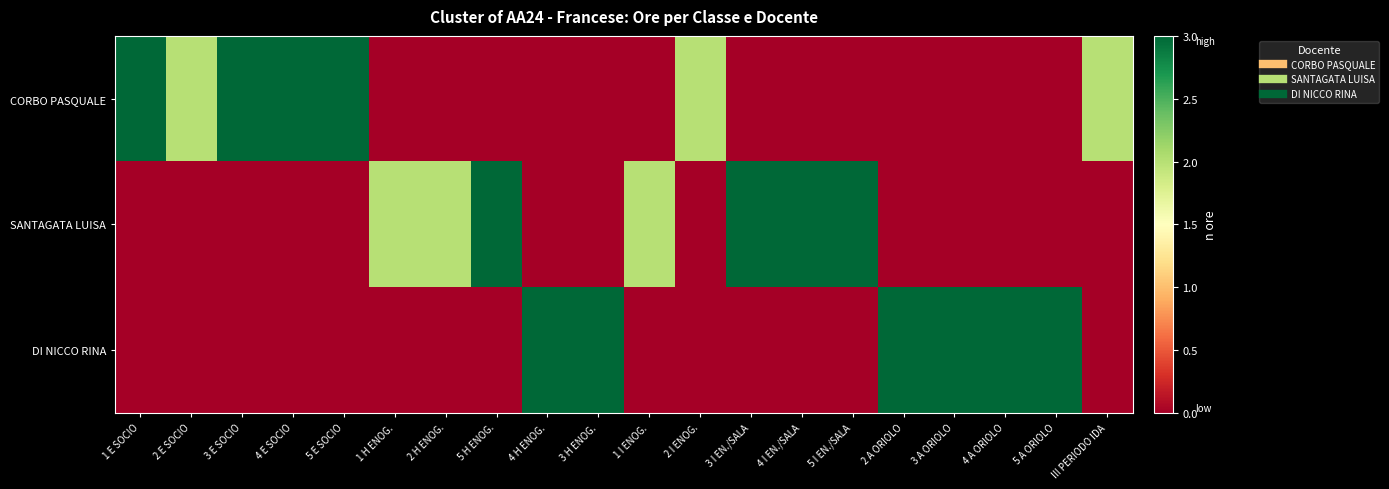

Reading right to left, extract all data points from this chart.

CORBO PASQUALE: III PERIODO IDA=2	5 A ORIOLO=0	4 A ORIOLO=0	3 A ORIOLO=0	2 A ORIOLO=0	5 I EN./SALA=0	4 I EN./SALA=0	3 I EN./SALA=0	2 I ENOG.=2	1 I ENOG.=0	3 H ENOG.=0	4 H ENOG.=0	5 H ENOG.=0	2 H ENOG.=0	1 H ENOG.=0	5 E SOCIO=3	4 E SOCIO=3	3 E SOCIO=3	2 E SOCIO=2	1 E SOCIO=3
SANTAGATA LUISA: III PERIODO IDA=0	5 A ORIOLO=0	4 A ORIOLO=0	3 A ORIOLO=0	2 A ORIOLO=0	5 I EN./SALA=3	4 I EN./SALA=3	3 I EN./SALA=3	2 I ENOG.=0	1 I ENOG.=2	3 H ENOG.=0	4 H ENOG.=0	5 H ENOG.=3	2 H ENOG.=2	1 H ENOG.=2	5 E SOCIO=0	4 E SOCIO=0	3 E SOCIO=0	2 E SOCIO=0	1 E SOCIO=0
DI NICCO RINA: III PERIODO IDA=0	5 A ORIOLO=3	4 A ORIOLO=3	3 A ORIOLO=3	2 A ORIOLO=3	5 I EN./SALA=0	4 I EN./SALA=0	3 I EN./SALA=0	2 I ENOG.=0	1 I ENOG.=0	3 H ENOG.=3	4 H ENOG.=3	5 H ENOG.=0	2 H ENOG.=0	1 H ENOG.=0	5 E SOCIO=0	4 E SOCIO=0	3 E SOCIO=0	2 E SOCIO=0	1 E SOCIO=0